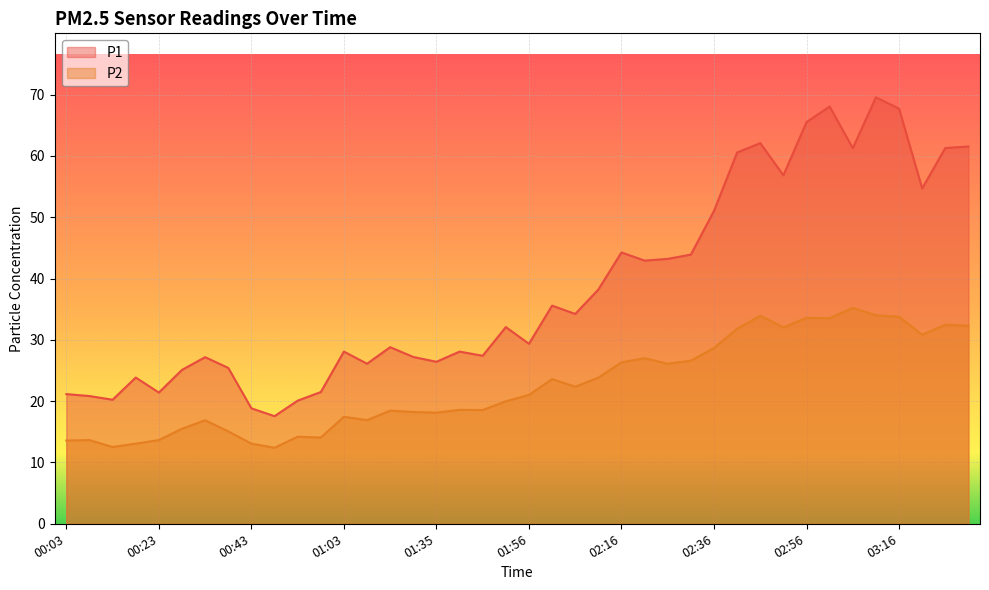

Reading right to left, extract all data points from this chart.

P1: 03:31=61.5	03:26=61.3	03:21=54.7	03:16=67.7	03:11=69.5	03:06=61.2	03:01=68.0	02:56=65.5	02:51=56.8	02:46=62.1	02:41=60.5	02:36=51.0	02:31=43.9	02:26=43.2	02:21=42.9	02:16=44.2	02:11=38.2	02:06=34.2	02:01=35.6	01:56=29.4	01:50=32.1	01:45=27.4	01:40=28.1	01:35=26.4	01:30=27.2	01:19=28.8	01:08=26.1	01:03=28.1	00:58=21.5	00:53=20.1	00:48=17.6	00:43=18.8	00:38=25.4	00:33=27.2	00:28=25.1	00:23=21.4	00:18=23.9	00:13=20.2	00:08=20.8	00:03=21.1
P2: 03:31=32.3	03:26=32.5	03:21=30.8	03:16=33.8	03:11=34.0	03:06=35.2	03:01=33.5	02:56=33.6	02:51=32.0	02:46=33.9	02:41=31.8	02:36=28.7	02:31=26.6	02:26=26.1	02:21=27.0	02:16=26.3	02:11=23.8	02:06=22.4	02:01=23.6	01:56=21.0	01:50=20.0	01:45=18.6	01:40=18.6	01:35=18.1	01:30=18.2	01:19=18.4	01:08=16.9	01:03=17.4	00:58=14.1	00:53=14.2	00:48=12.4	00:43=13.1	00:38=15.1	00:33=16.9	00:28=15.5	00:23=13.7	00:18=13.1	00:13=12.5	00:08=13.7	00:03=13.6